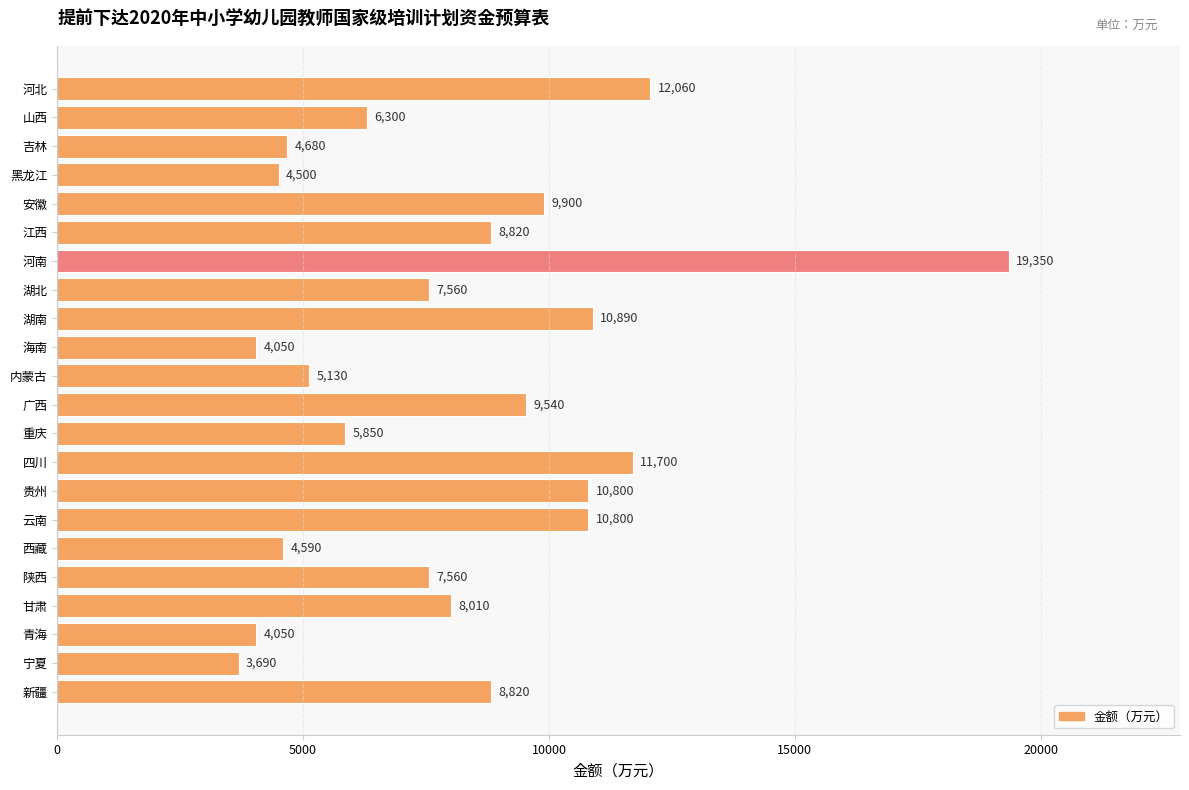

Reading bottom to top, list all the values displayed in this chart.

新疆=8820	宁夏=3690	青海=4050	甘肃=8010	陕西=7560	西藏=4590	云南=10800	贵州=10800	四川=11700	重庆=5850	广西=9540	内蒙古=5130	海南=4050	湖南=10890	湖北=7560	河南=19350	江西=8820	安徽=9900	黑龙江=4500	吉林=4680	山西=6300	河北=12060